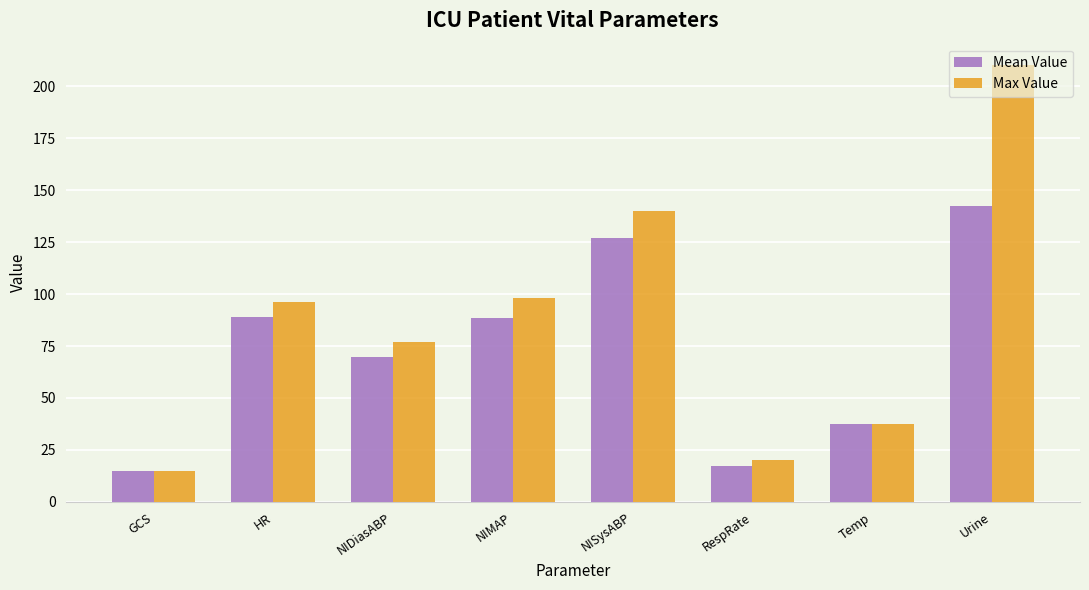

Rank the categories by Max Value value from lowest to highest.

GCS, RespRate, Temp, NIDiasABP, HR, NIMAP, NISysABP, Urine